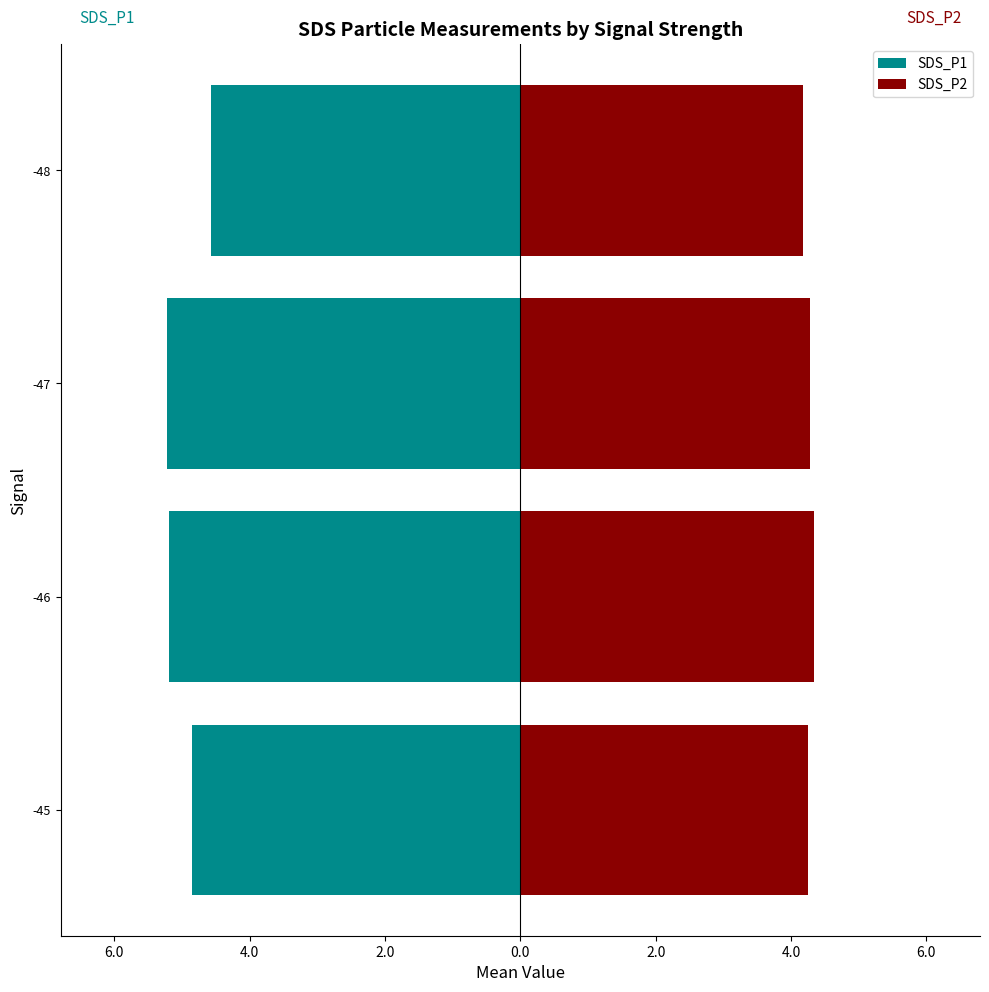

Which series has the largest range (max minus min)?

SDS_P1